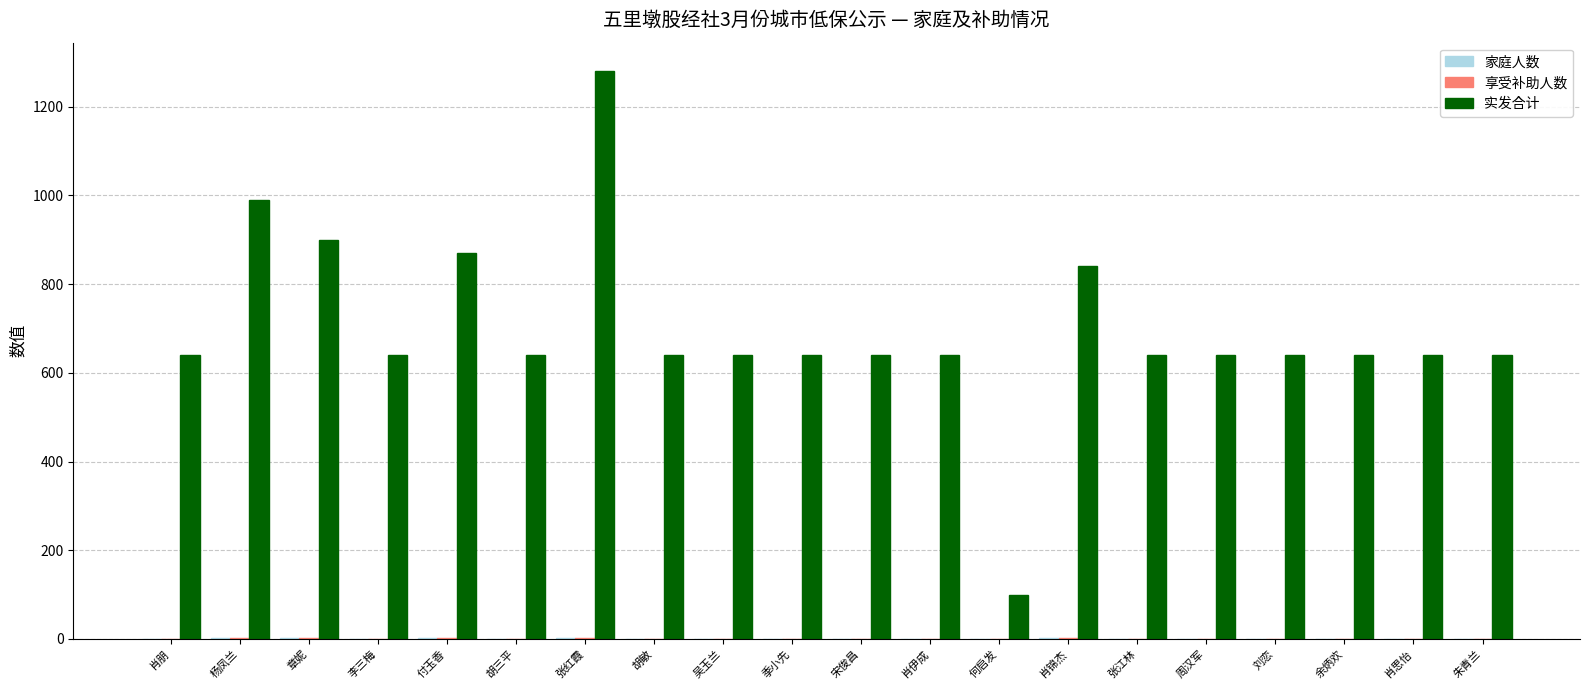

What is the sum of all 实发合计 values?

13940